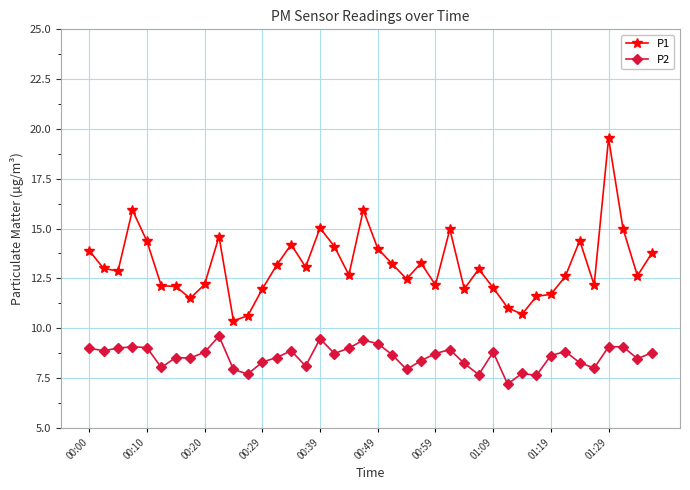

Which series has the largest total across all categories?

P1